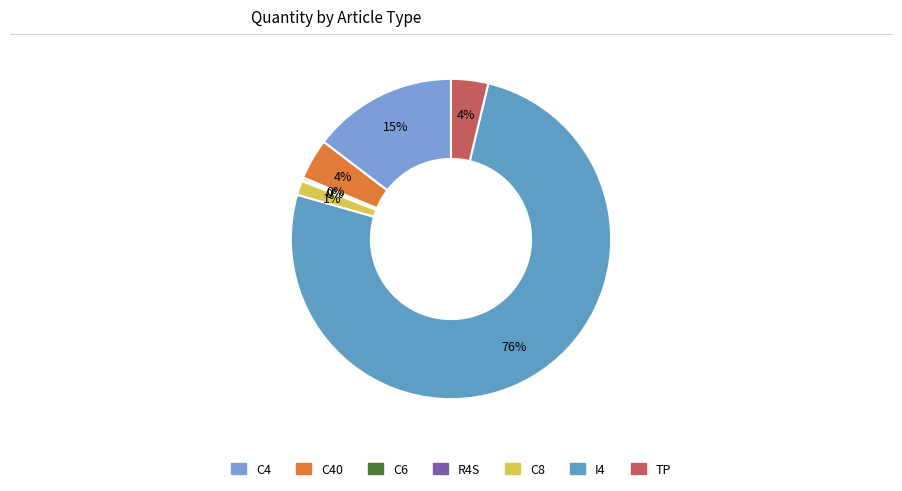

Count the number of slices in the pie.

7